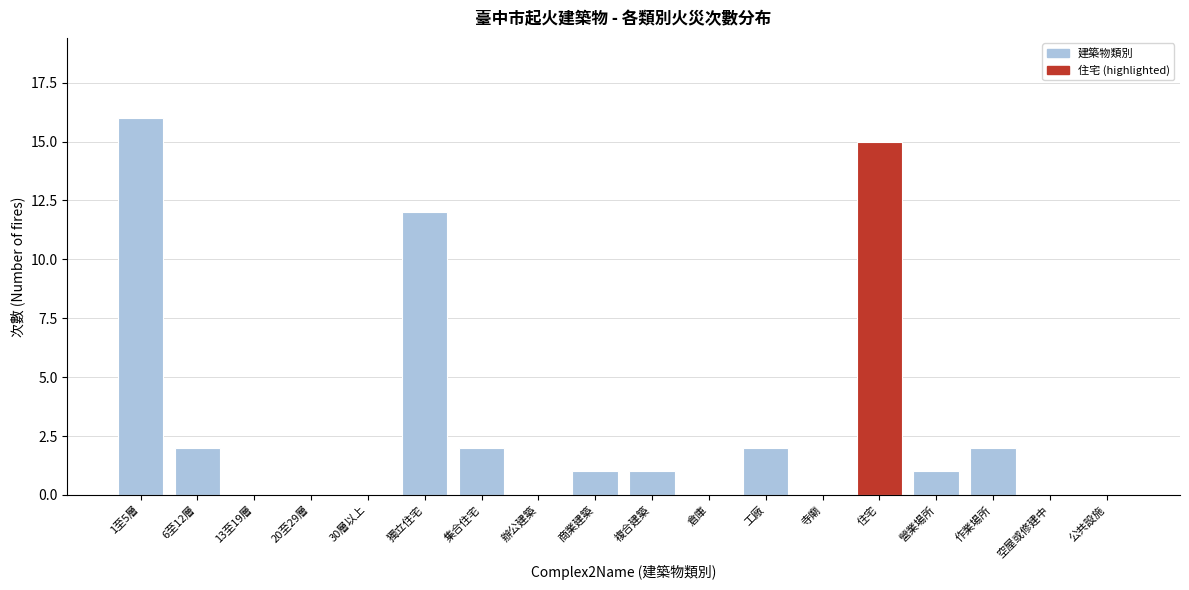

Reading left to right, extract all data points from this chart.

1至5層=16	6至12層=2	13至19層=0	20至29層=0	30層以上=0	獨立住宅=12	集合住宅=2	辦公建築=0	商業建築=1	複合建築=1	倉庫=0	工廠=2	寺廟=0	住宅=15	營業場所=1	作業場所=2	空屋或修建中=0	公共設施=0